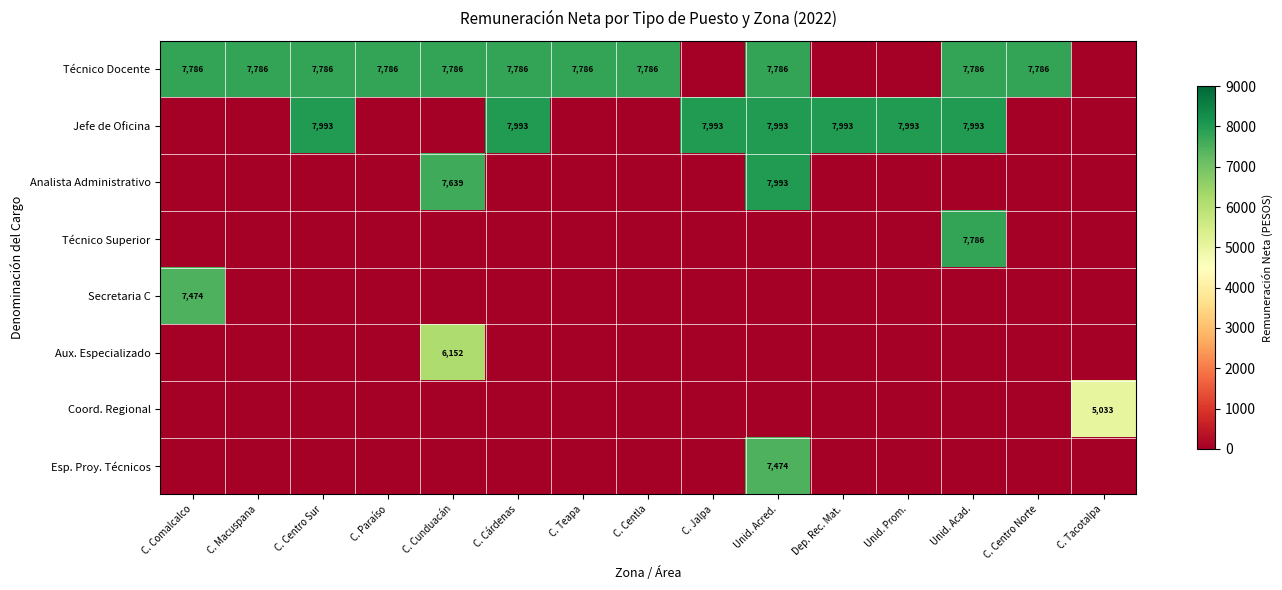

True or false: Jefe de Oficina has a value of 7993 at Unid. Acred..

True